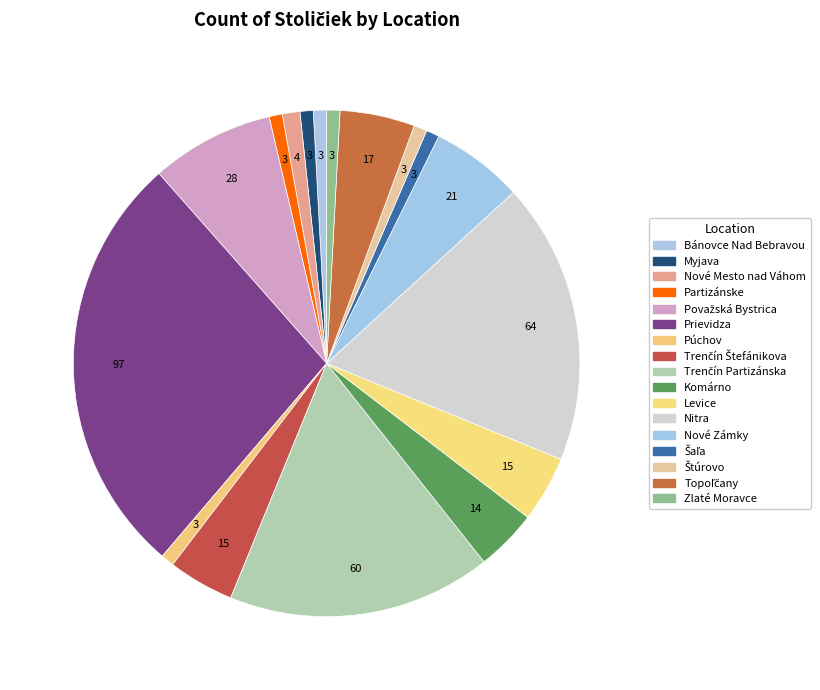

Rank the categories by value from highest to lowest.

Prievidza, Nitra, Trenčín Partizánska, Považská Bystrica, Nové Zámky, Topoľčany, Trenčín Štefánikova, Levice, Komárno, Nové Mesto nad Váhom, Bánovce Nad Bebravou, Myjava, Partizánske, Púchov, Šaľa, Štúrovo, Zlaté Moravce